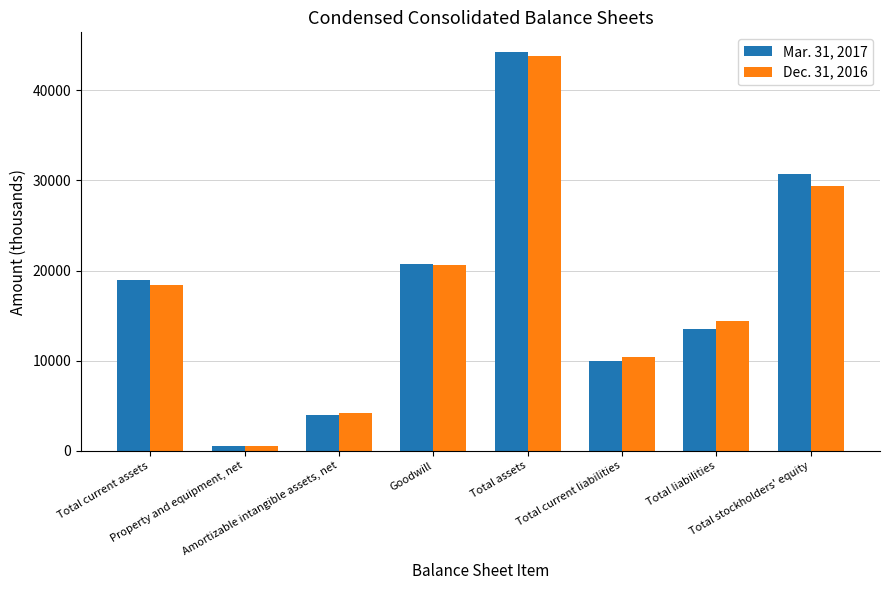

Rank the series by their maximum value, from highest to lowest.

Mar. 31, 2017, Dec. 31, 2016